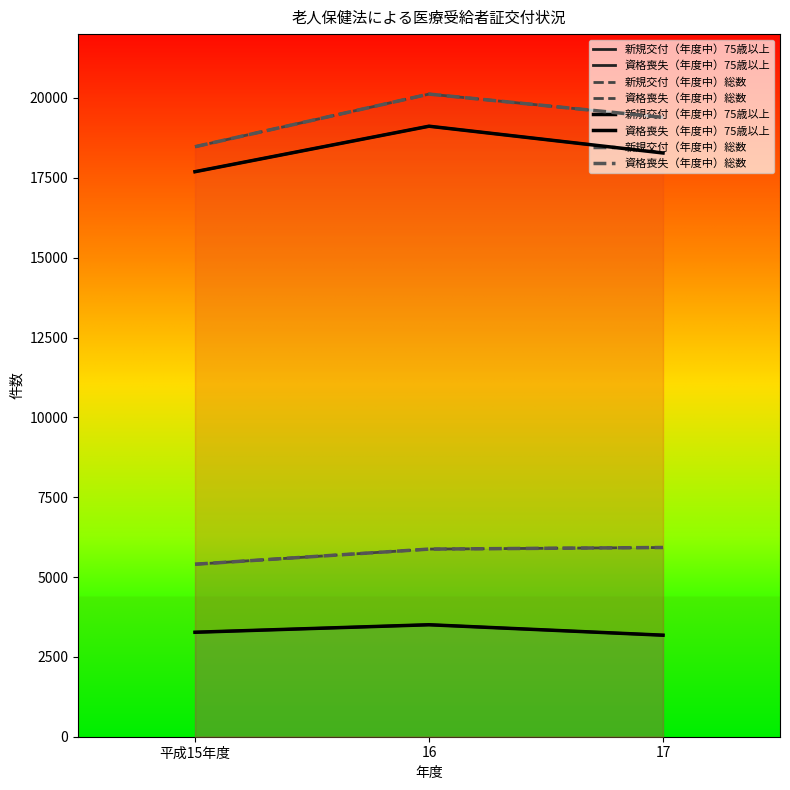

What position from the right is 16?

2